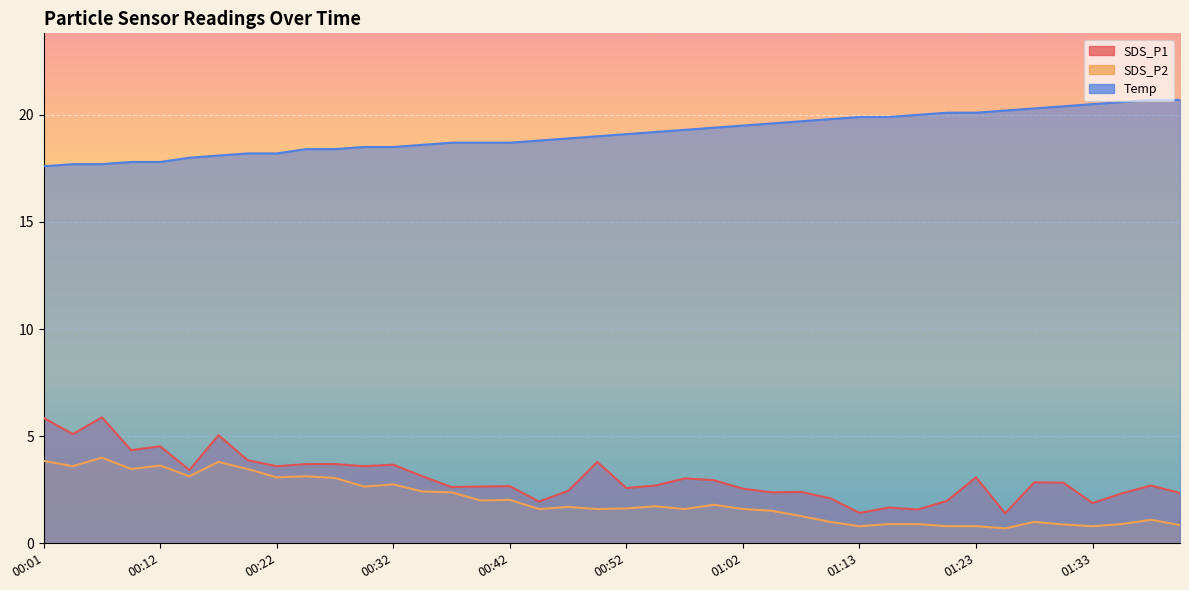

True or false: SDS_P1 and SDS_P2 intersect in this chart.

False